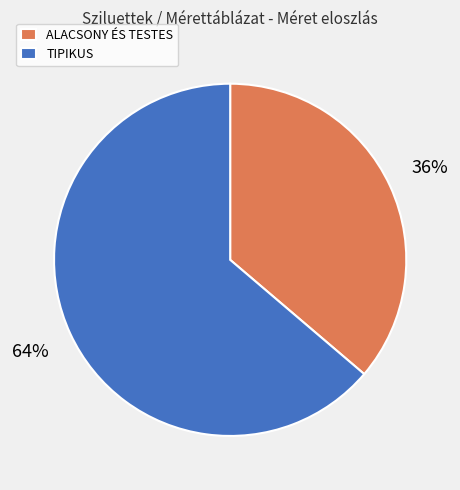

To the nearest percent, what portion does TIPIKUS represent?

64%